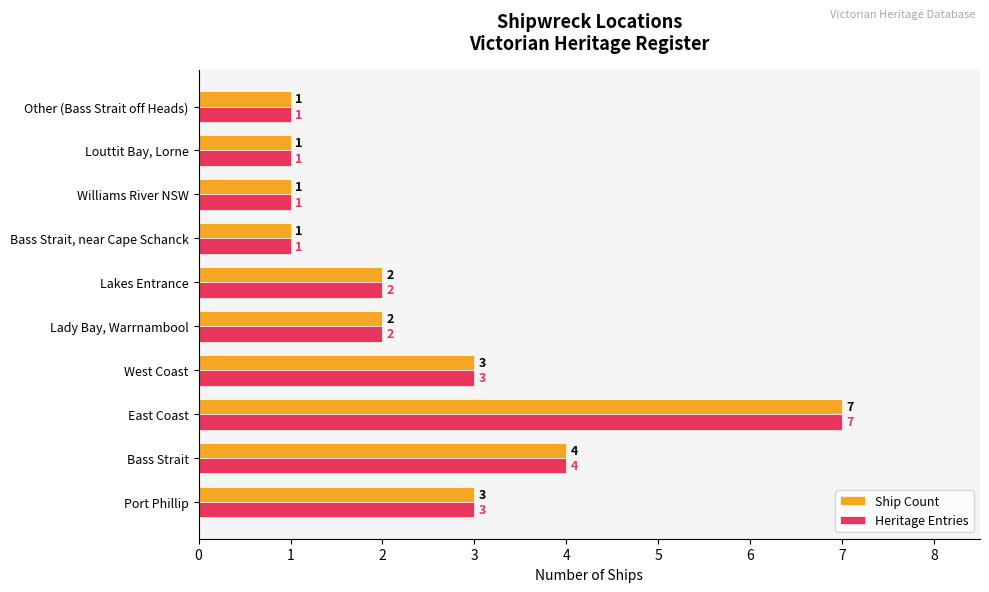

Is it true that Ship Count equals 1 at East Coast?

False